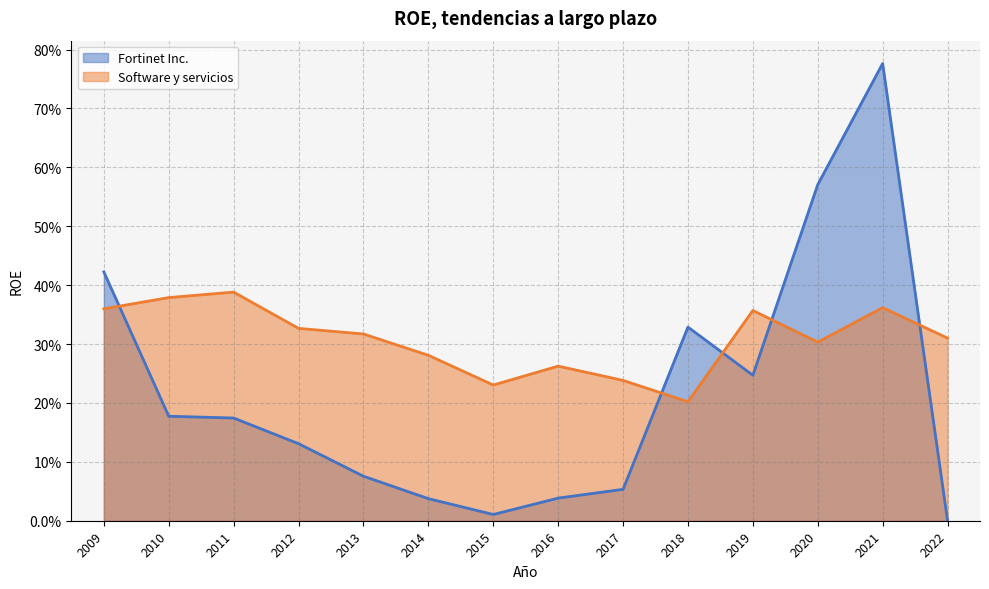

Is it true that Fortinet Inc. equals 0.2 at 2019?

True